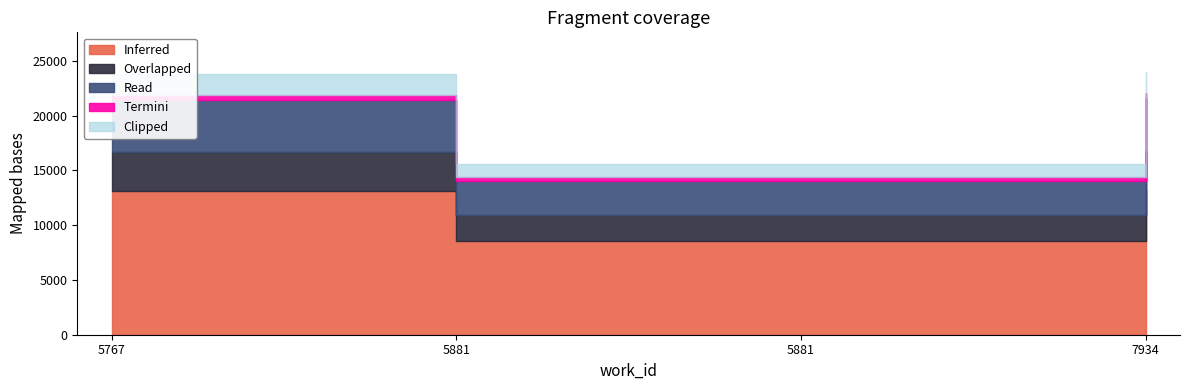

What is the smallest value displayed?

15622